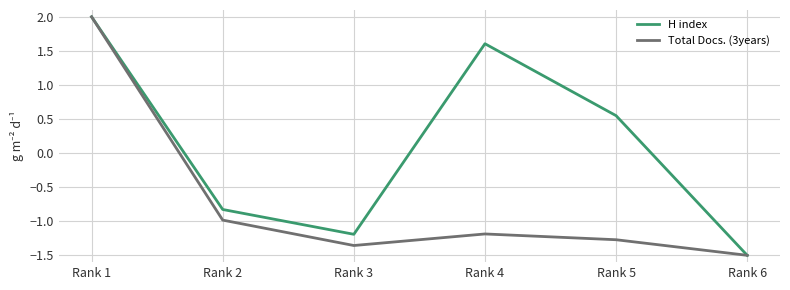

Which category has the highest value in the Total Docs. (3years) series?

Rank 1